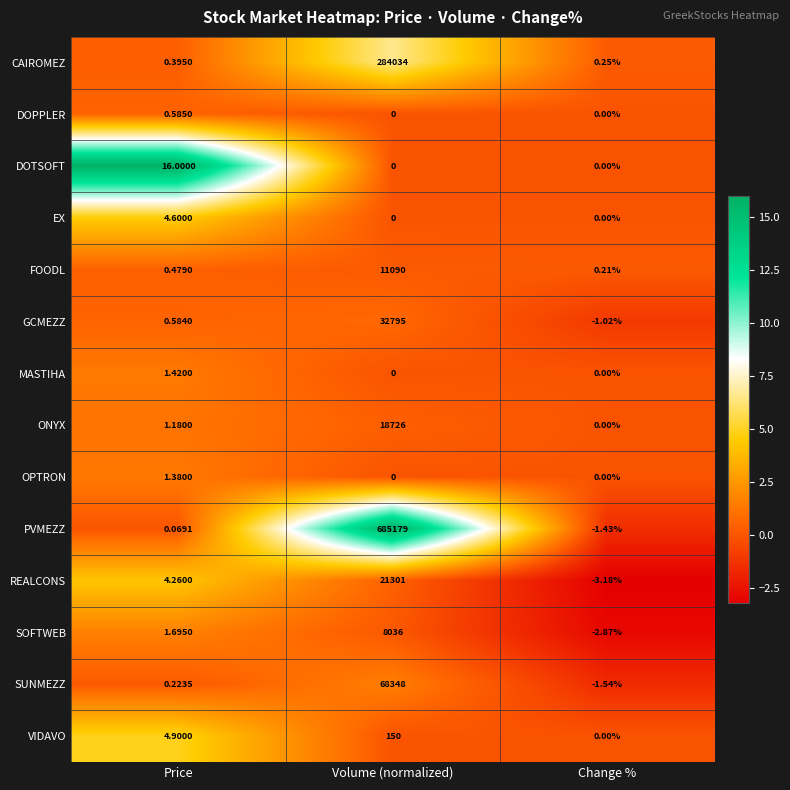

What is the greatest value displayed?

685179.0